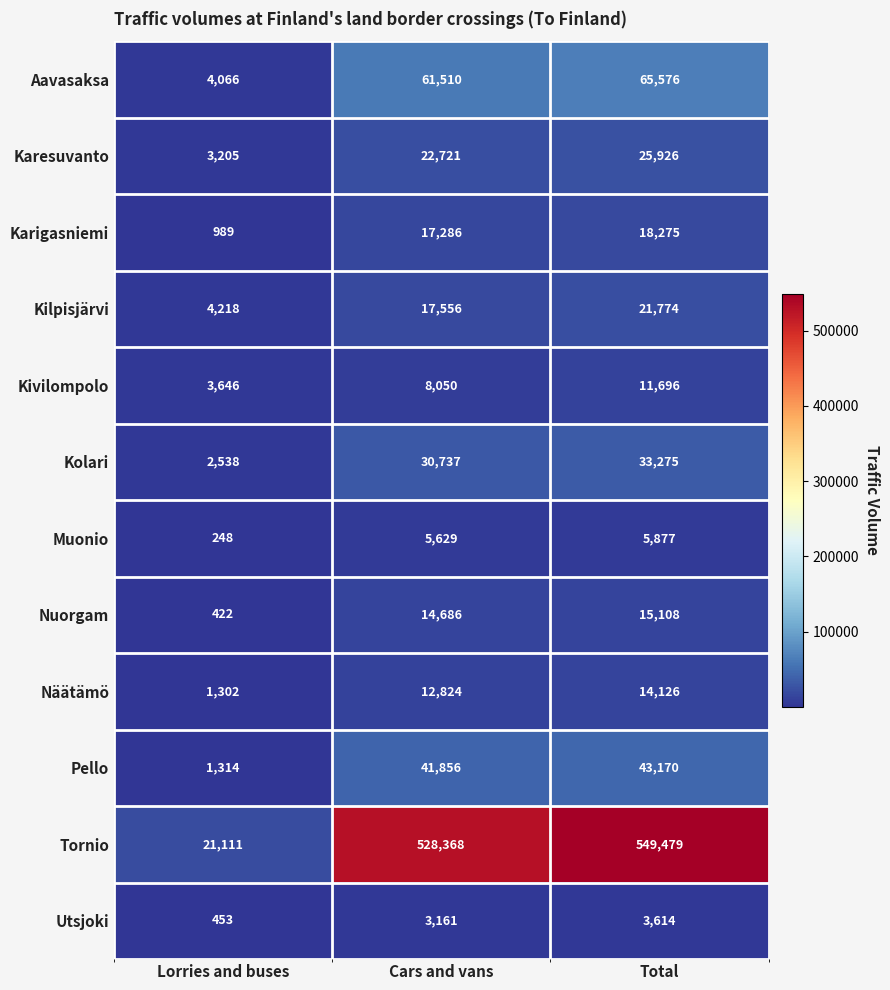

Which label corresponds to the smallest value in the chart?

Lorries and buses